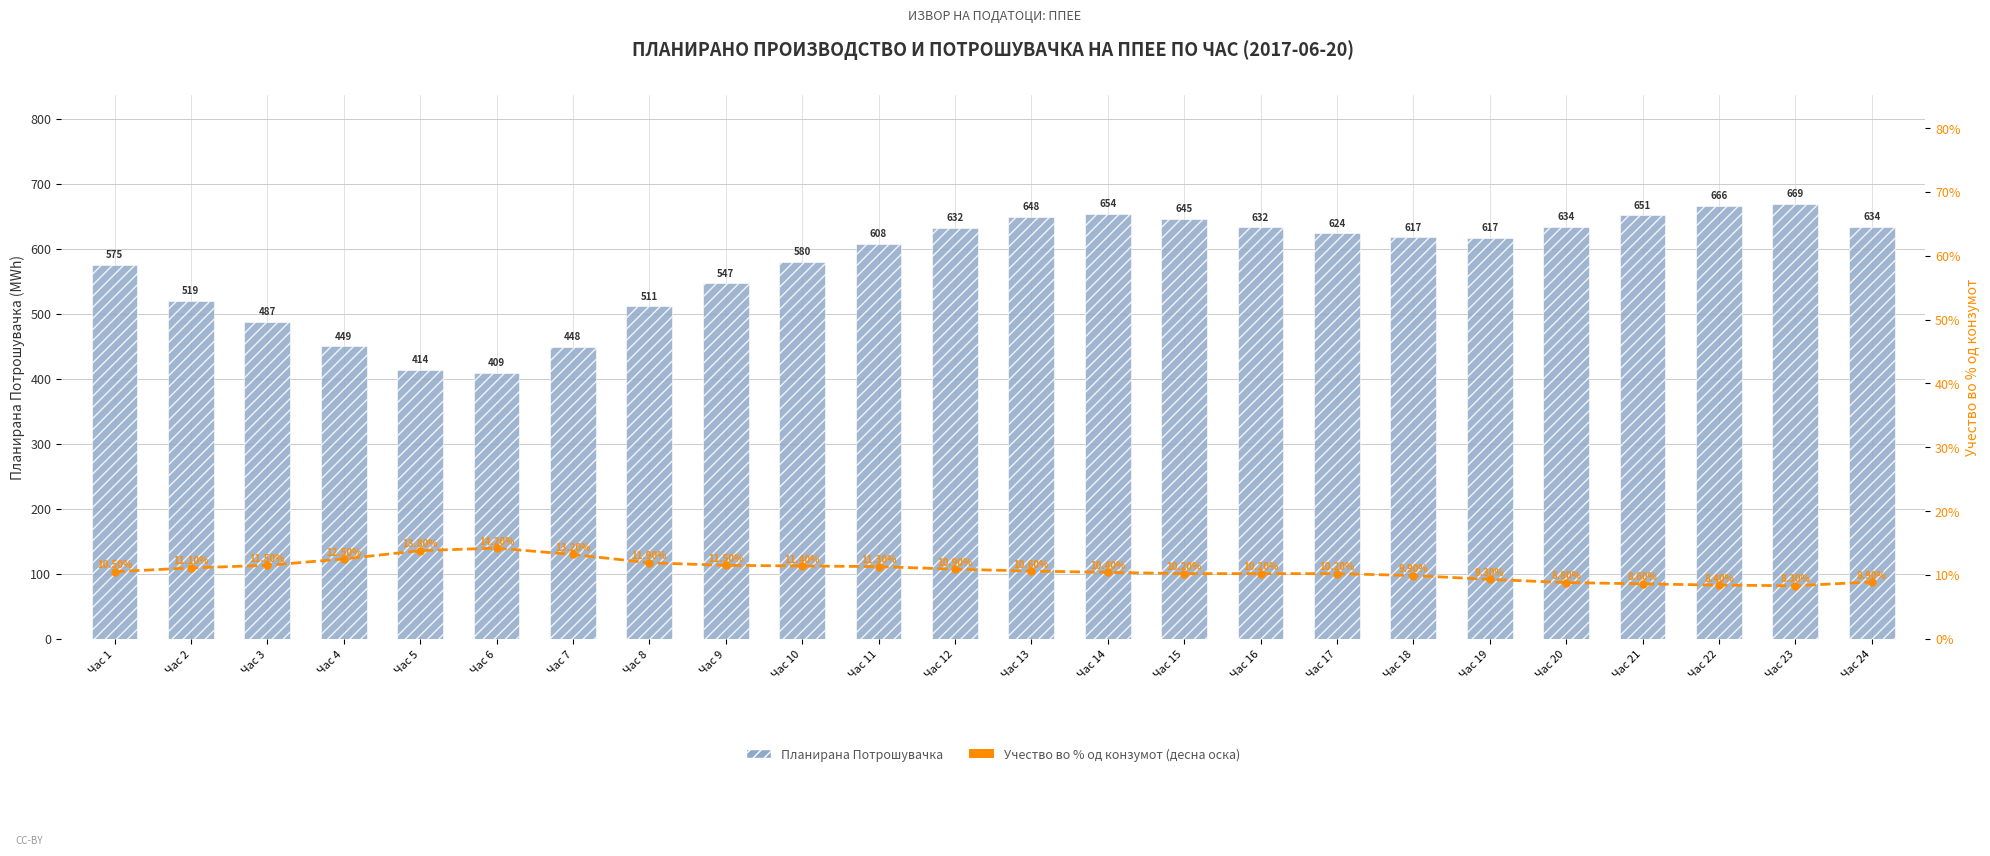

Which category has the highest value across all series?

Час 23